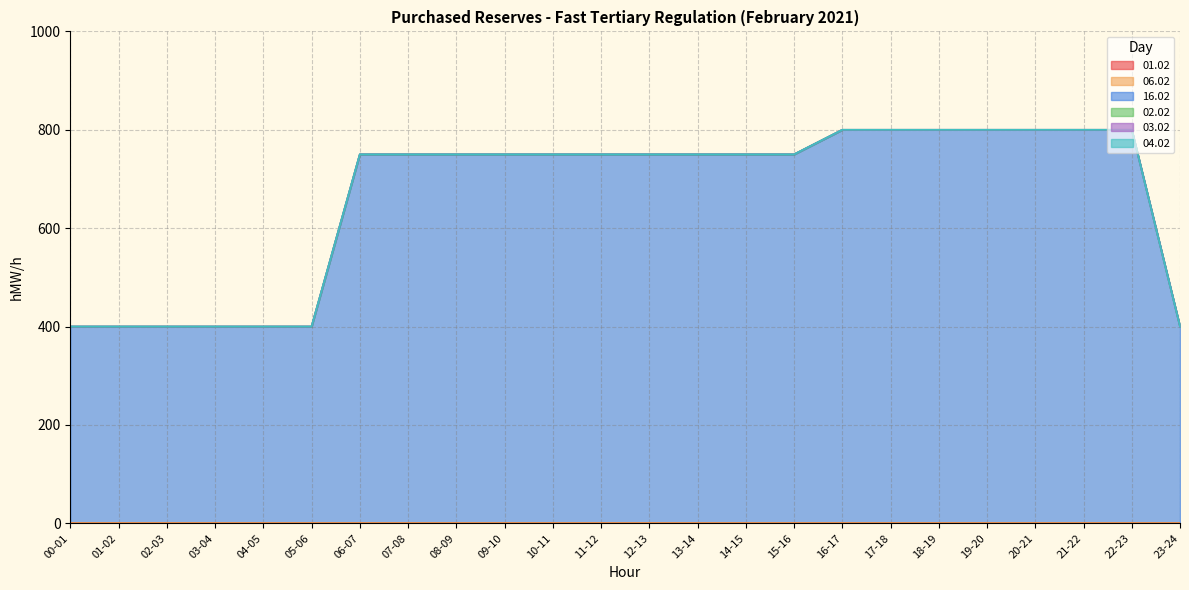

Reading left to right, transcribe all the data shown in this chart.

01.02: 0	0	0	0	0	0	0	0	0	0	0	0	0	0	0	0	0	0	0	0	0	0	0	0
06.02: 0	0	0	0	0	0	0	0	0	0	0	0	0	0	0	0	0	0	0	0	0	0	0	0
16.02: 400	400	400	400	400	400	750	750	750	750	750	750	750	750	750	750	800	800	800	800	800	800	800	400
02.02: 0	0	0	0	0	0	0	0	0	0	0	0	0	0	0	0	0	0	0	0	0	0	0	0
03.02: 0	0	0	0	0	0	0	0	0	0	0	0	0	0	0	0	0	0	0	0	0	0	0	0
04.02: 0	0	0	0	0	0	0	0	0	0	0	0	0	0	0	0	0	0	0	0	0	0	0	0